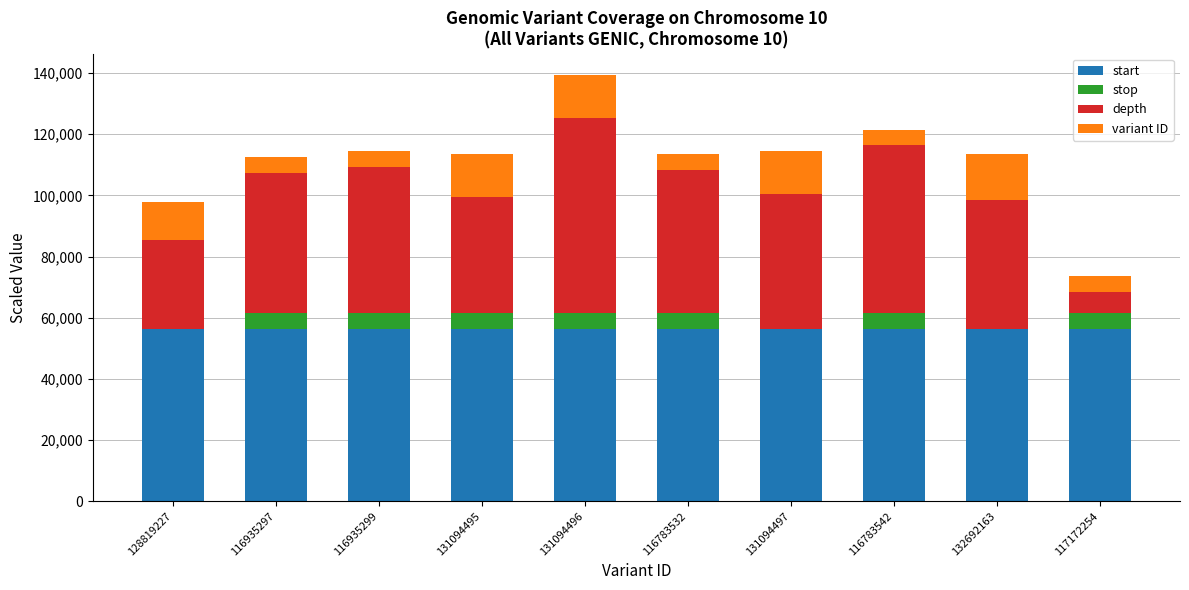

Are the bars horizontal?

No